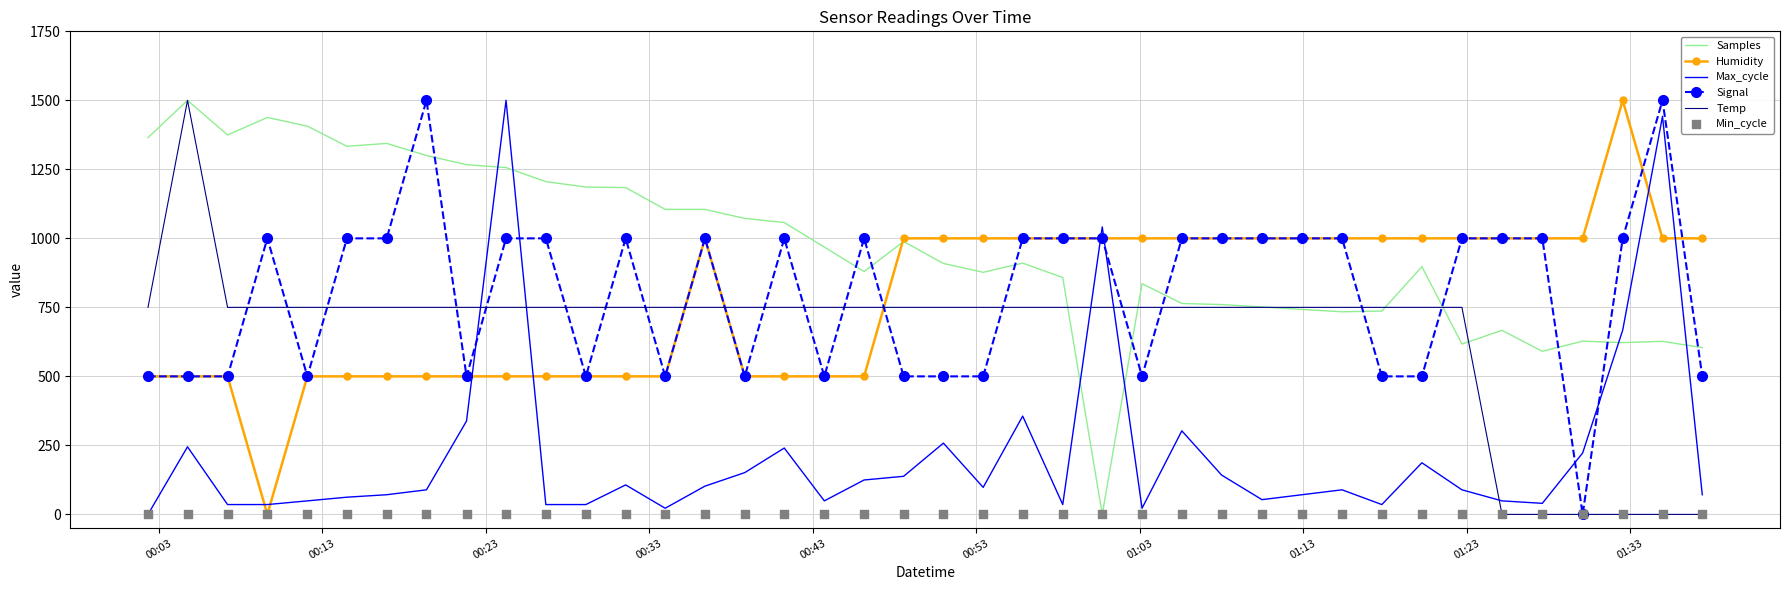

Which series has the widest spread of Y values?

Samples